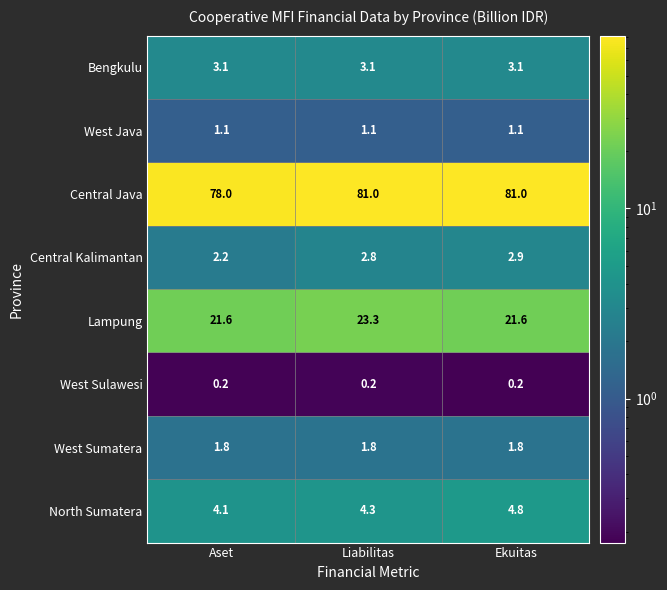

How many series are shown in this chart?

8